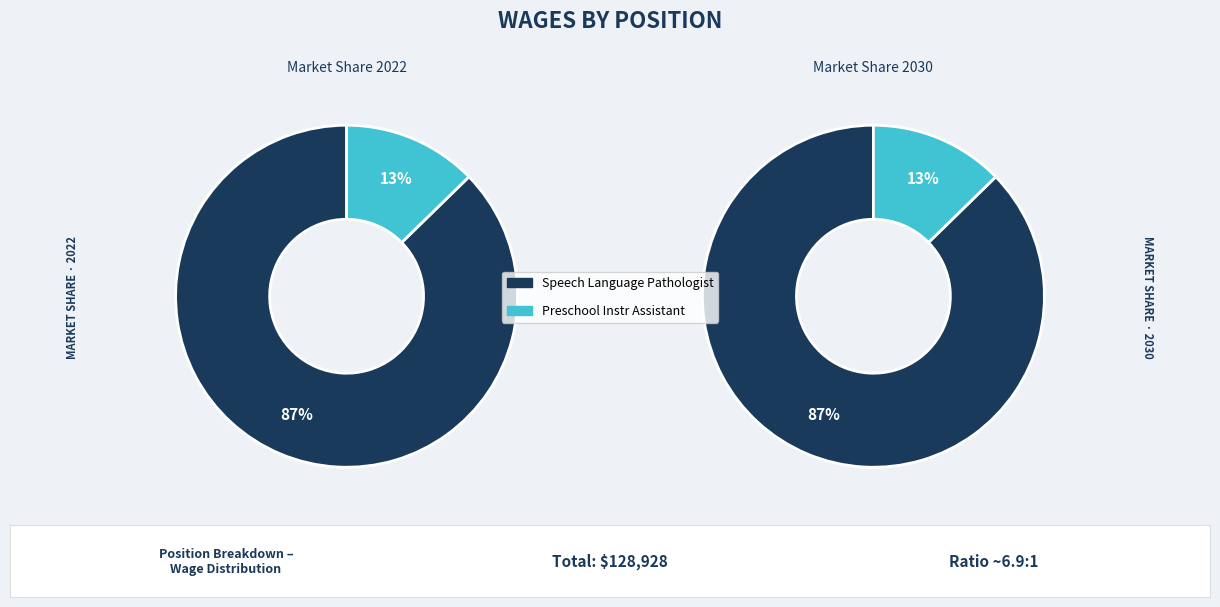

Between Speech Language Pathologist and Preschool Instr Assistant, which is larger?

Speech Language Pathologist